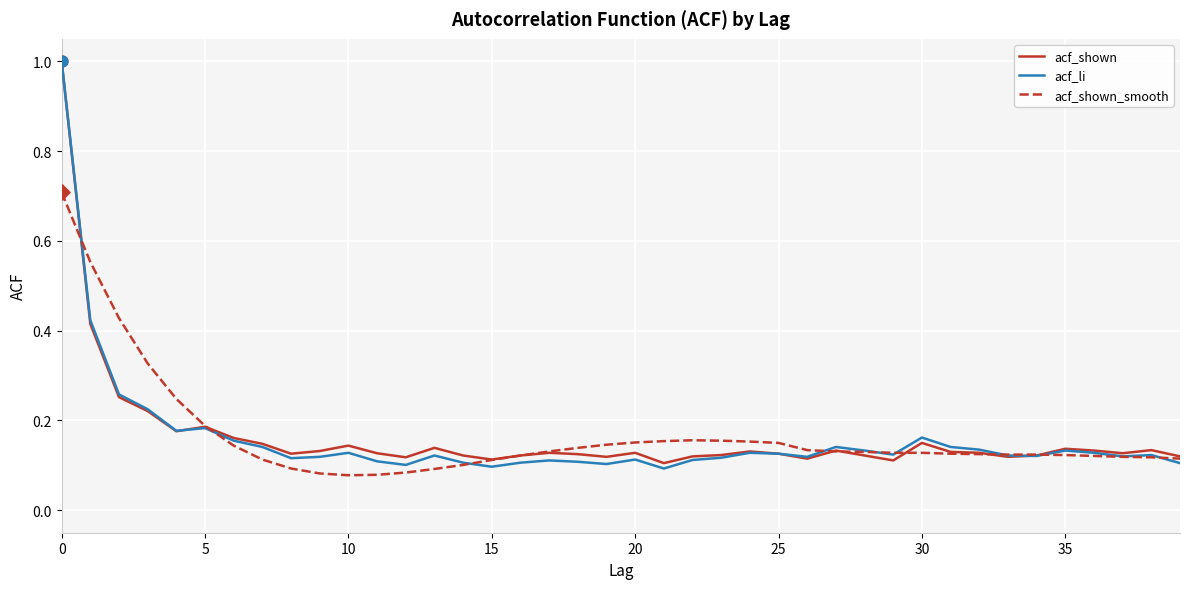

What are all the series names shown in the legend?

acf_shown, acf_li, acf_shown_smooth